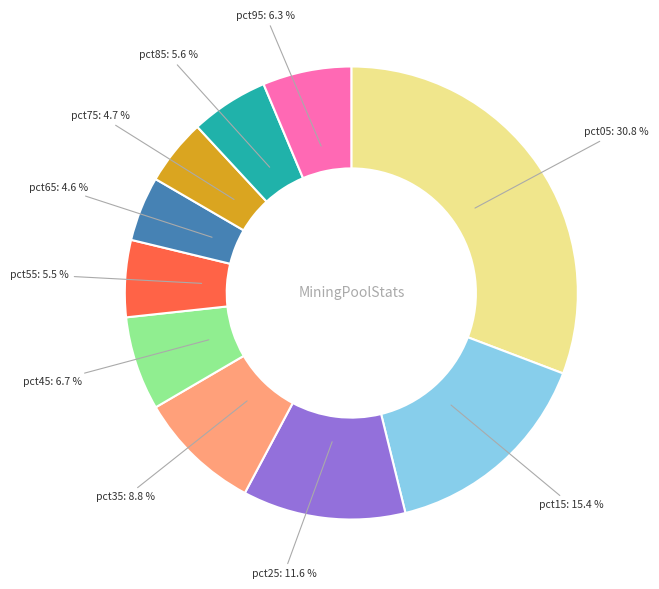

What is the largest slice in the pie chart?

pct05